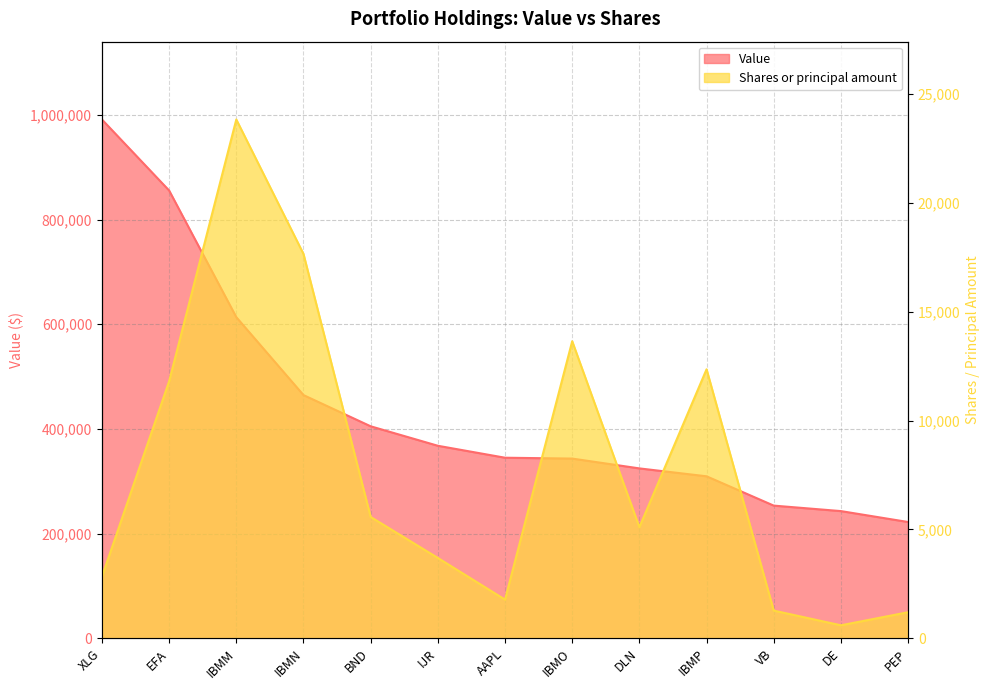

How many data points does each series have?

13